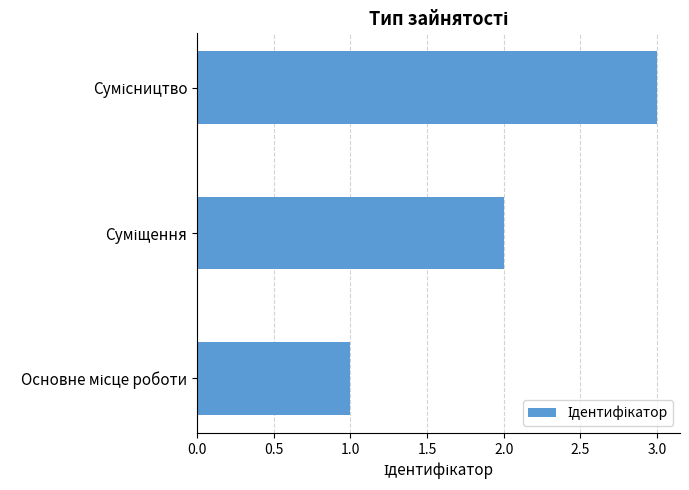

What is the sum of all values?

6